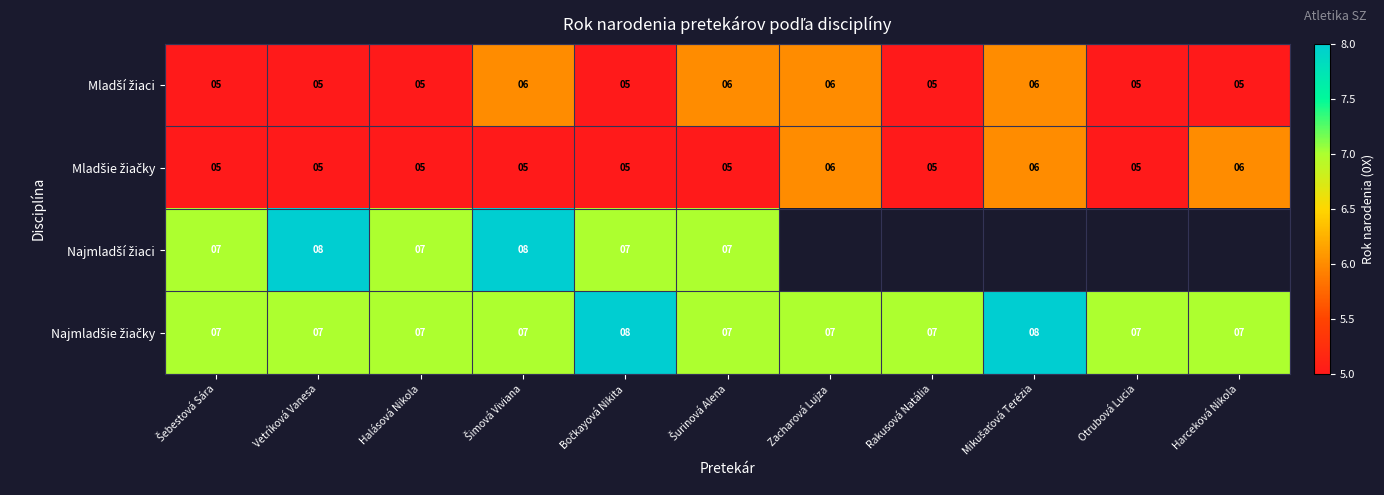

What is the total value across all series at Vetríková Vanesa?

25